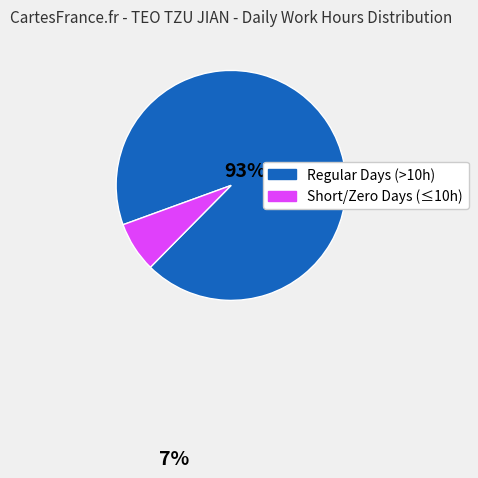

Which has a higher value, Short/Zero Days (≤10h) or Regular Days (>10h)?

Regular Days (>10h)